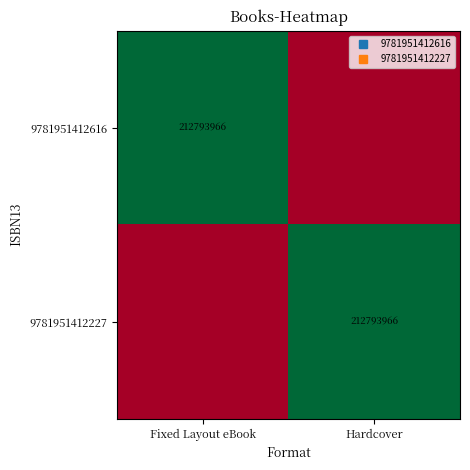

Rank the categories by 9781951412616 value from highest to lowest.

Fixed Layout eBook, Hardcover